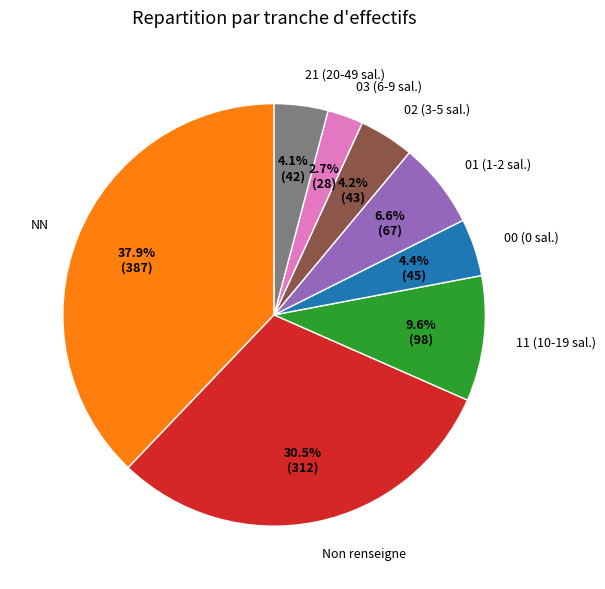

Is the sum of 11 (10-19 sal.) and 03 (6-9 sal.) greater than half?

No